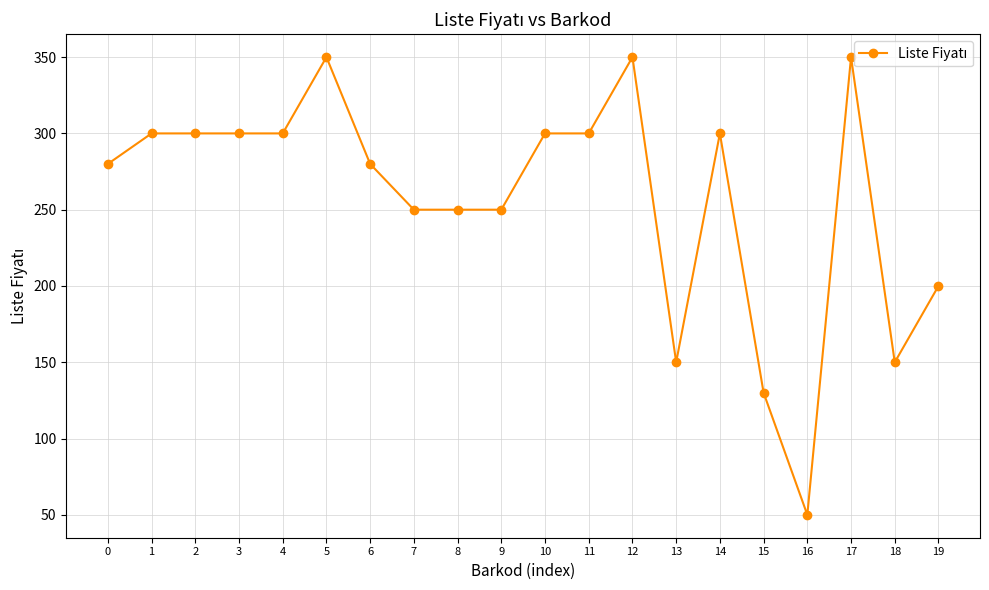

Reading left to right, extract all data points from this chart.

0=280	1=300	2=300	3=300	4=300	5=350	6=280	7=250	8=250	9=250	10=300	11=300	12=350	13=150	14=300	15=130	16=50	17=350	18=150	19=200